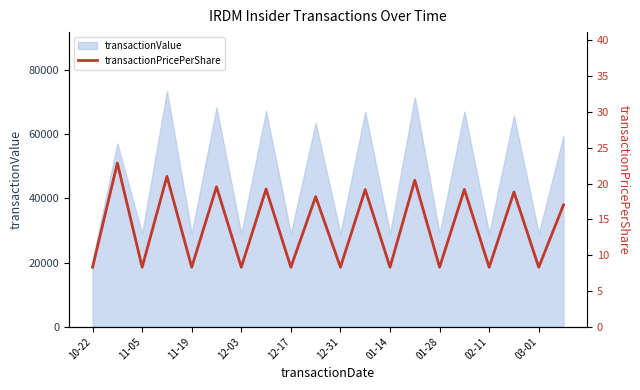

Which category has the lowest value in the transactionValue series?

10-22